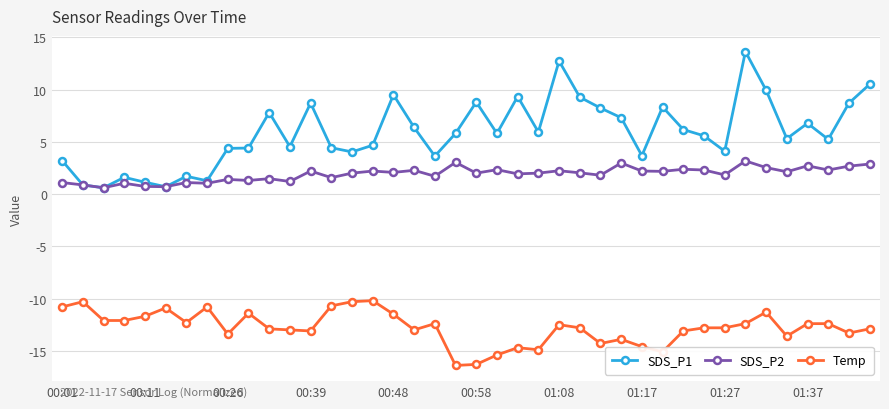

What is the maximum value for SDS_P2?

3.2